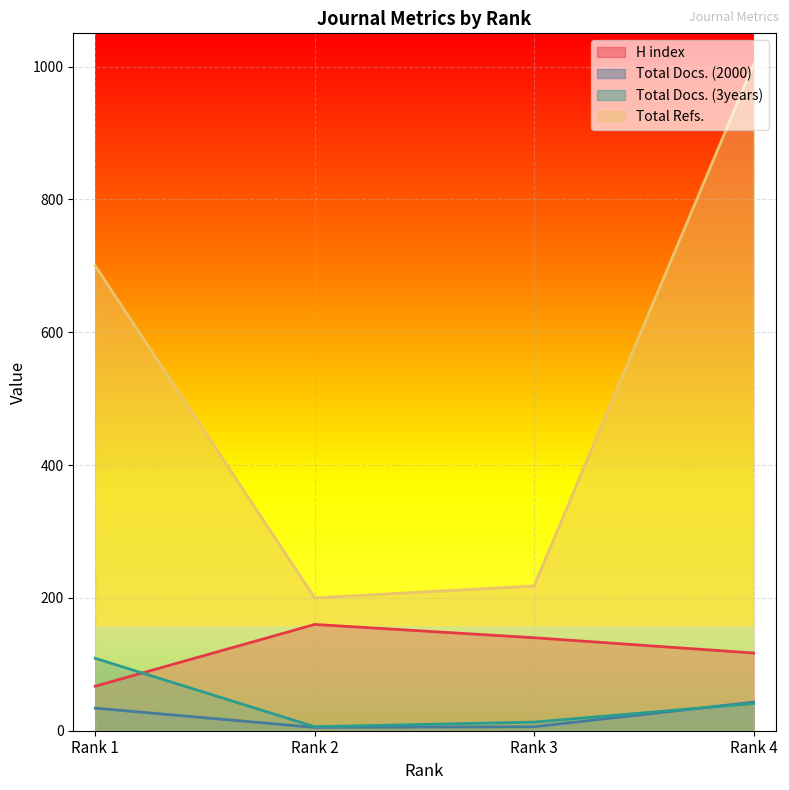

What is the value of the H index point at the 2nd from the left?

160